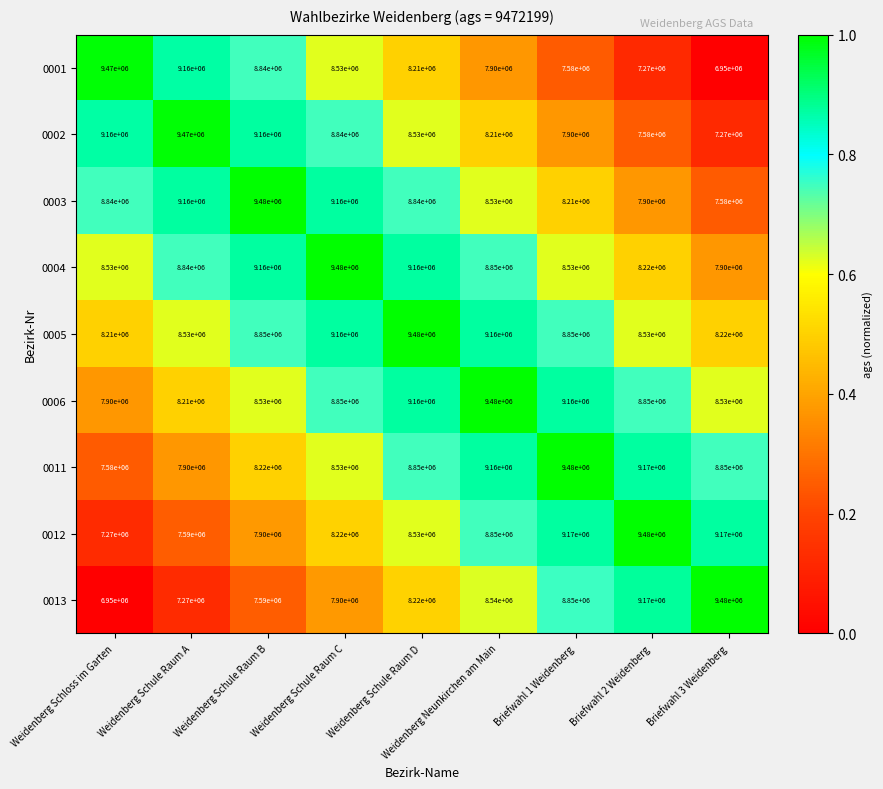

Is it true that 0003 equals 9160000 at Weidenberg Schule Raum C?

True